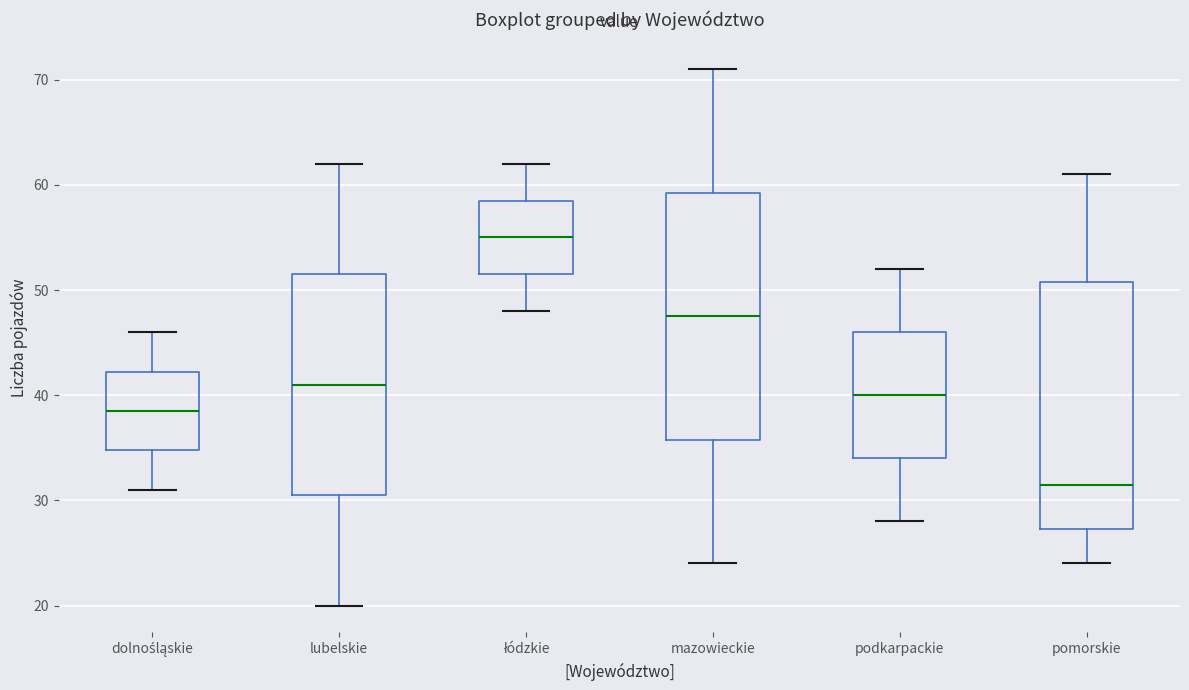

Where does the lower whisker of the box for lubelskie end on the y-axis? The values are not printed on the chart, so give them approximately, as read against the axis.

20